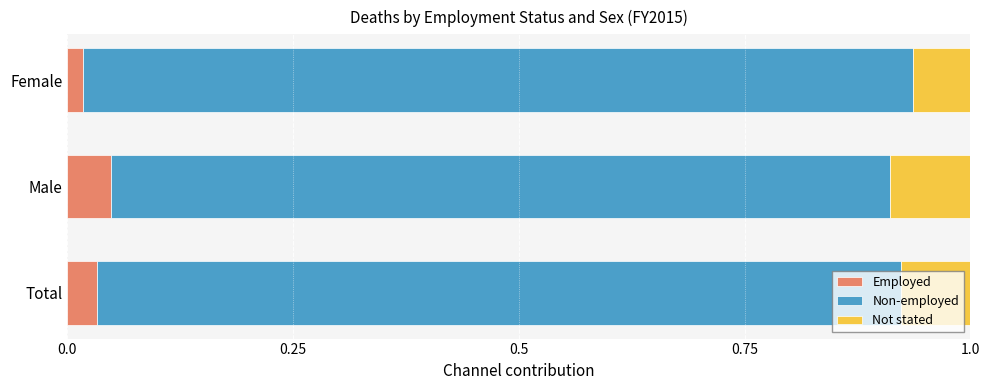

Count the Employed values in the range 0 to 1.

3